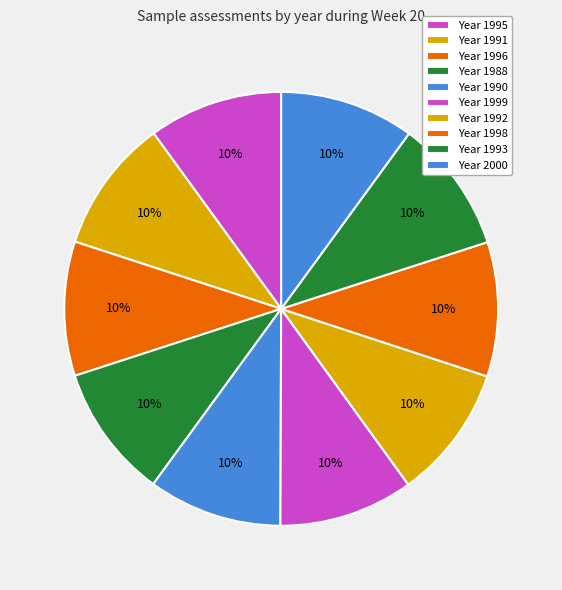

Which category has the smallest portion of the pie?

1988